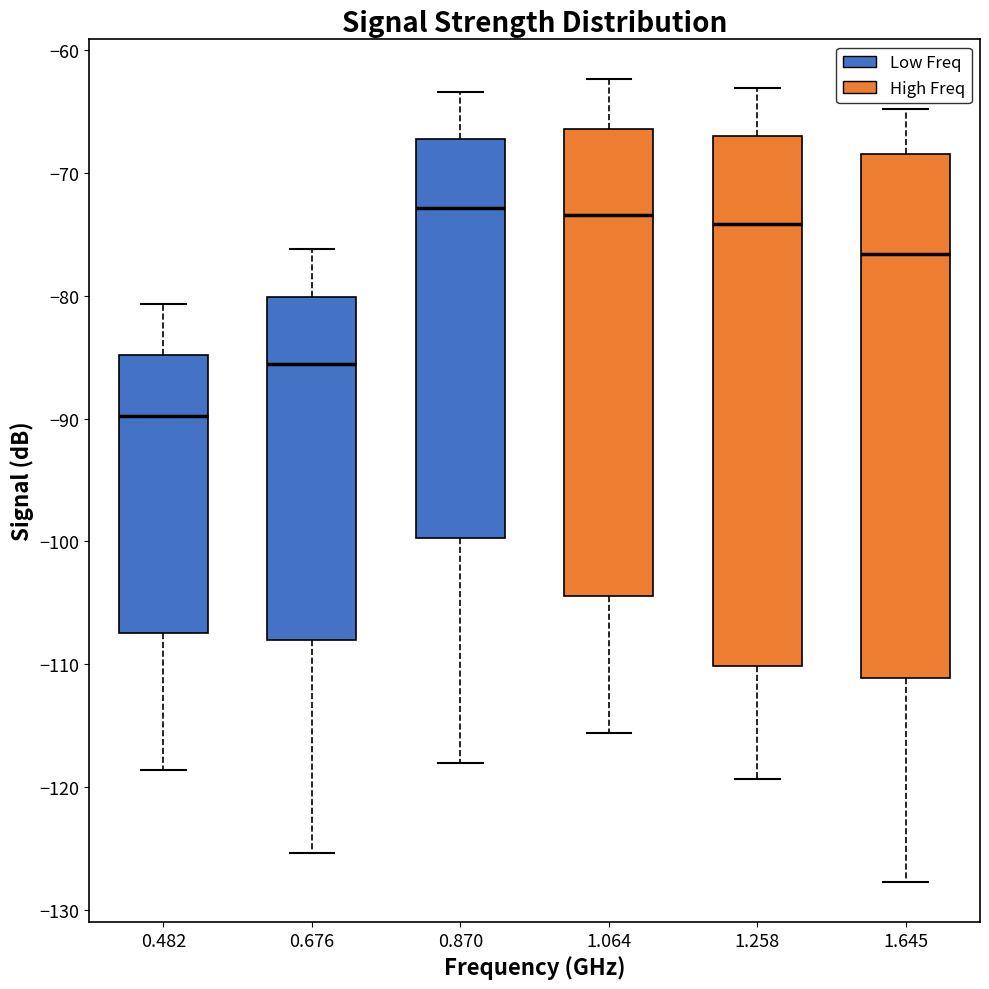

Where does the lower whisker of the box at x = 1.064 end on the y-axis? The values are not printed on the chart, so give them approximately, as read against the axis.

-116